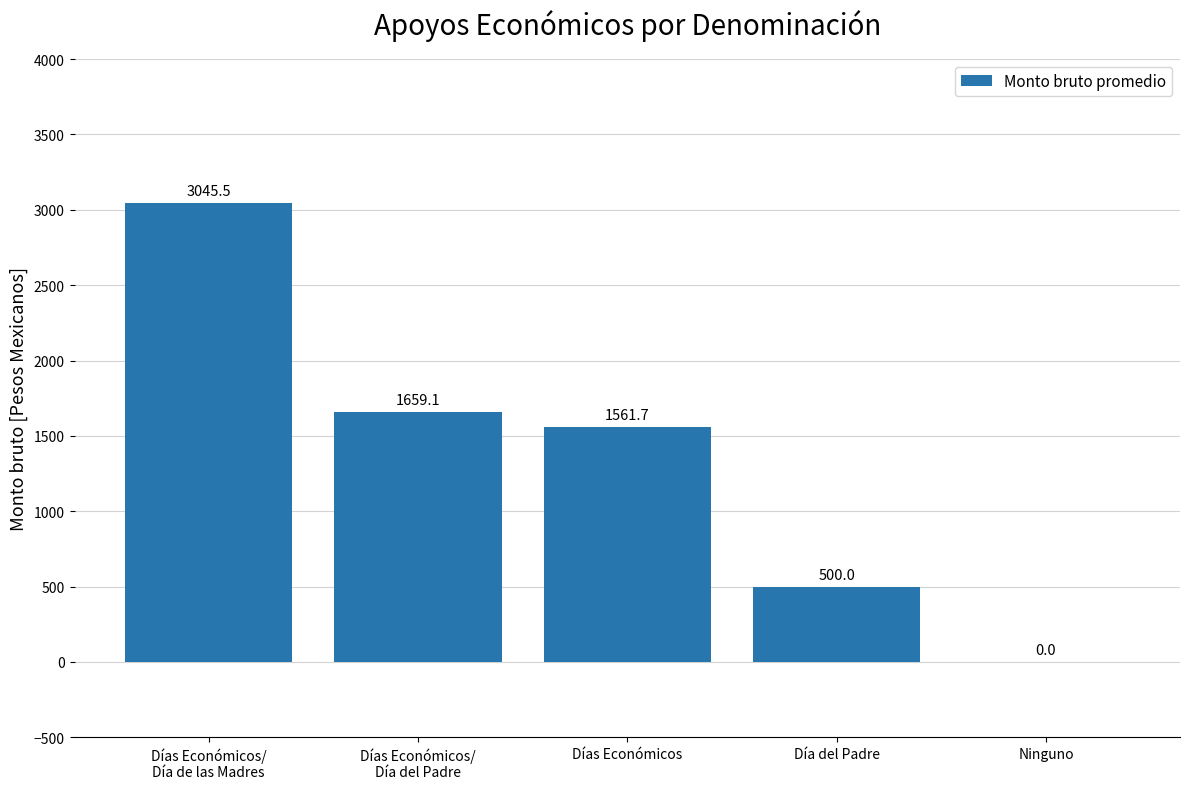

Reading right to left, extract all data points from this chart.

0.0	500.0	1561.7	1659.1	3045.5